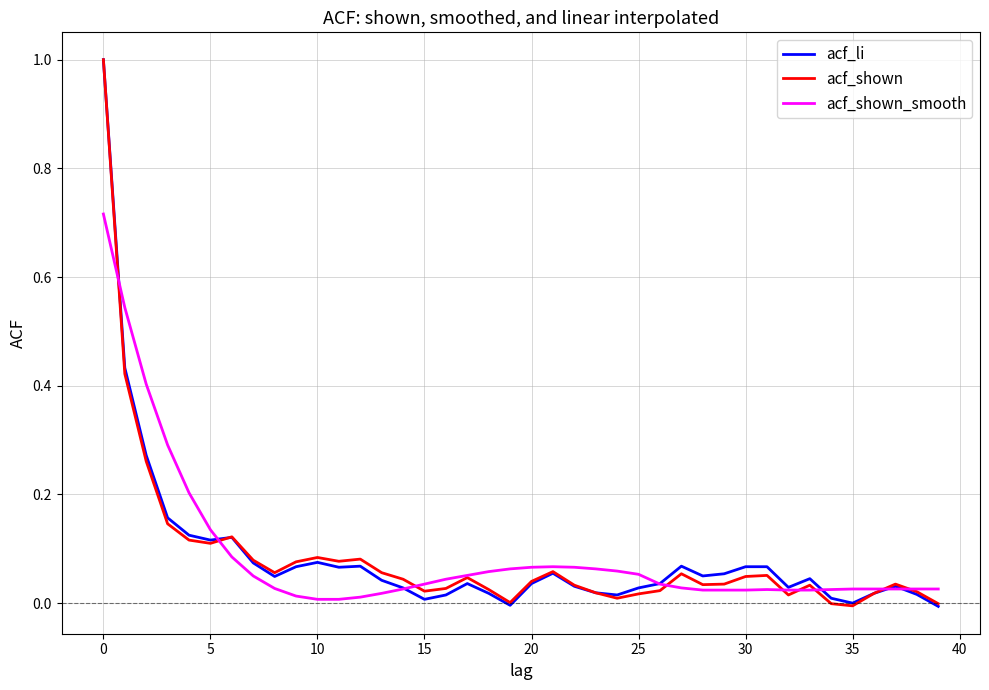

What is the highest value of the acf_li series?

1.0